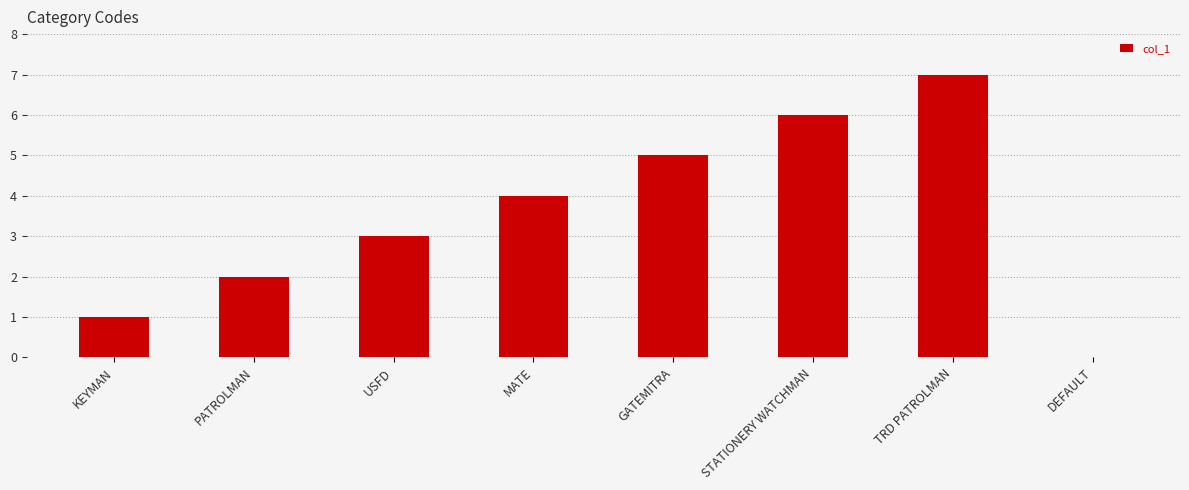

Reading left to right, extract all data points from this chart.

1	2	3	4	5	6	7	0